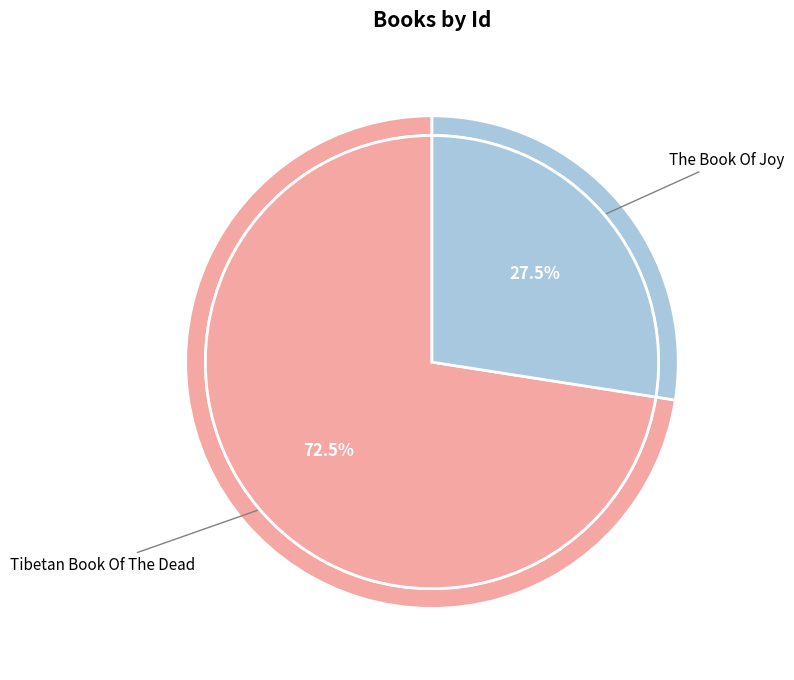

What is the largest slice in the pie chart?

Tibetan Book Of The Dead